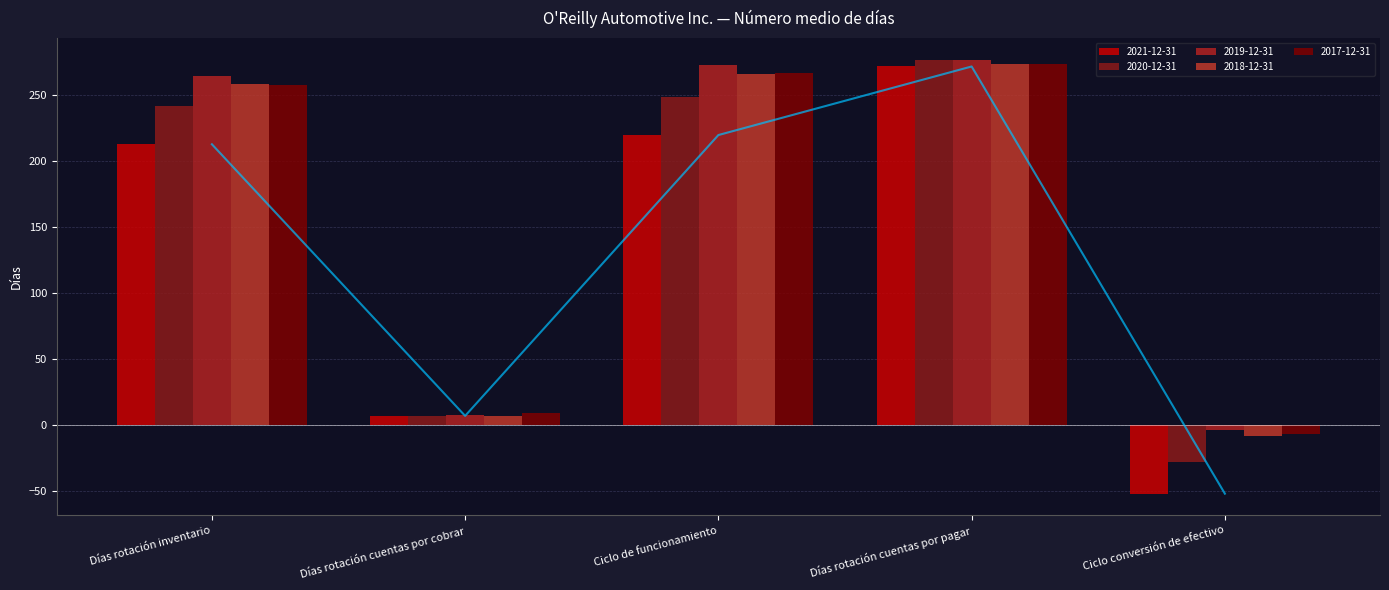

Where is 2019-12-31 nearest to the value 136?

Días rotación cuentas por cobrar